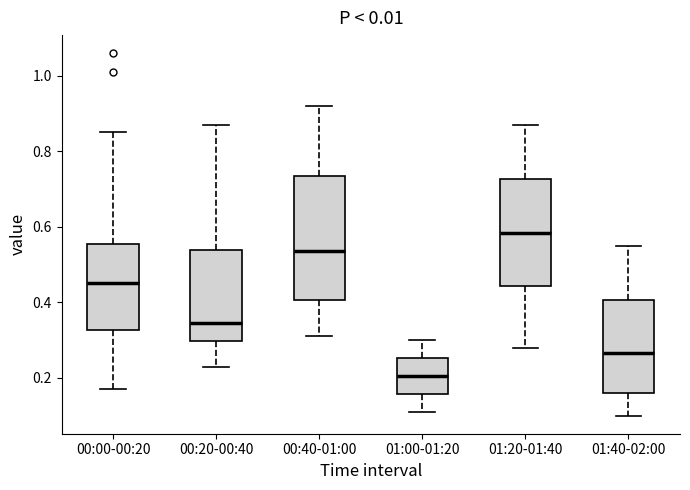

Where does the median line of the box for 00:20-00:40 sit on the y-axis? The values are not printed on the chart, so give them approximately, as read against the axis.

0.34